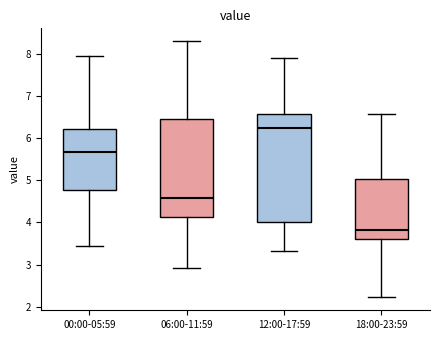

Reading left to right, read every box against the y-axis: the position of its median line, the range the box covers, and the ends of its whiskers. The values are not printed on the chart, so give them approximately, as read against the axis.

00:00-05:59: median 5.7, box 4.8 to 6.2, whiskers 3.5 to 8.0
06:00-11:59: median 4.6, box 4.1 to 6.4, whiskers 2.9 to 8.3
12:00-17:59: median 6.2, box 4.0 to 6.6, whiskers 3.3 to 7.9
18:00-23:59: median 3.8, box 3.6 to 5.0, whiskers 2.2 to 6.6